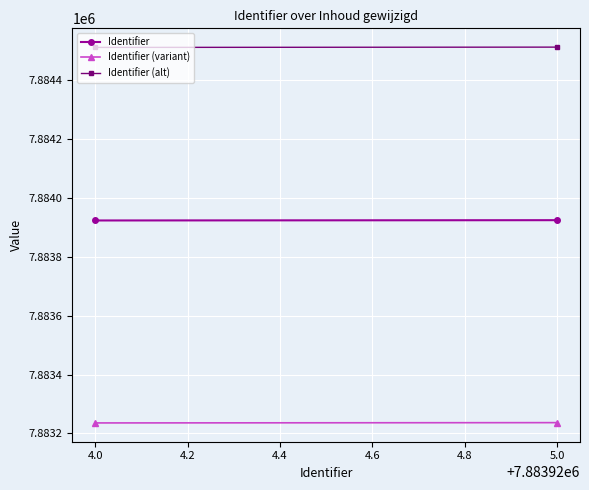

Count the number of categories in the chart.

2